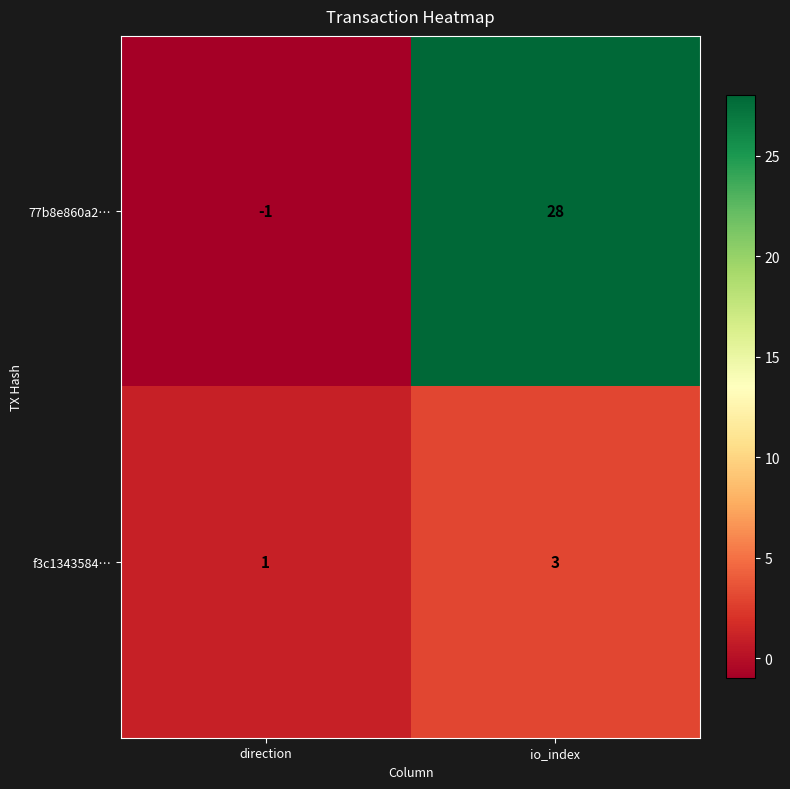

How many data points does each series have?

2